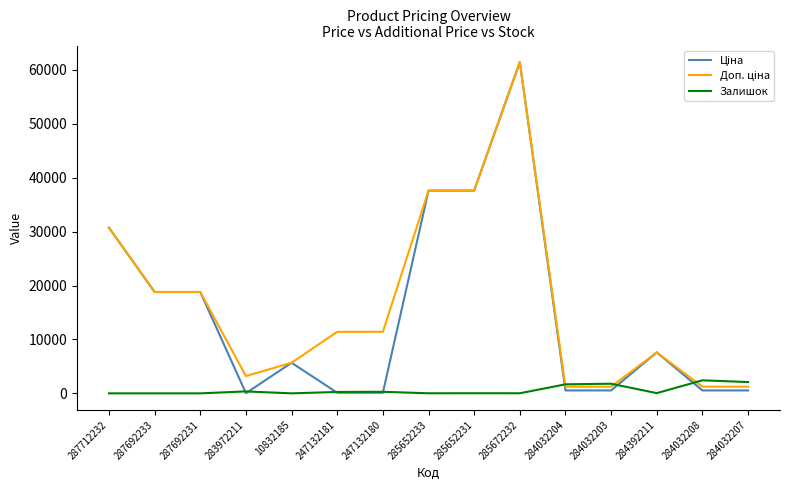

The Залишок series shows 0.0 at 287692233. True or false?

True